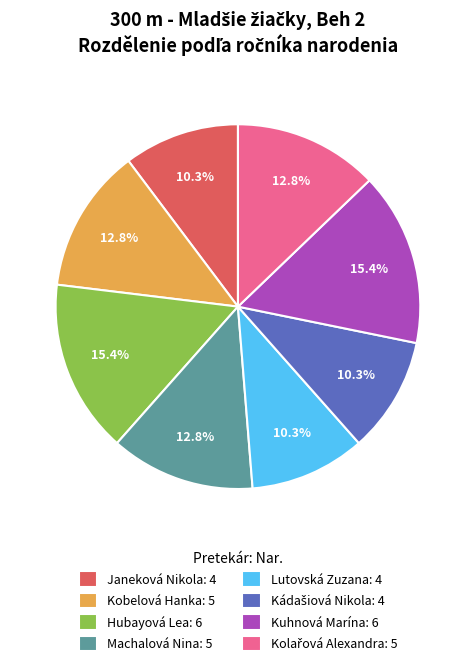

What percentage is the Kobelová Hanka slice, to the nearest percent?

13%